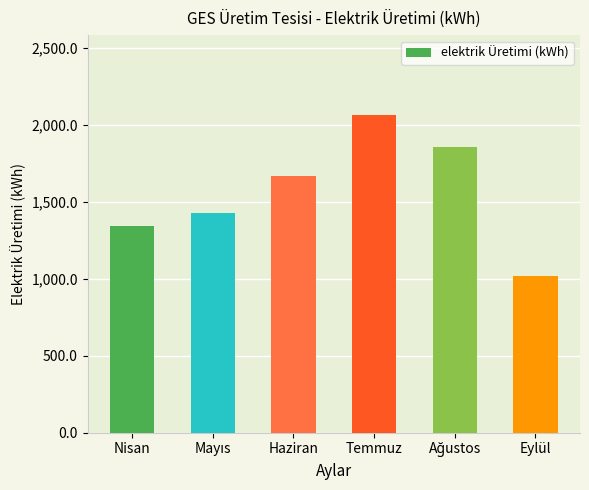

What is the value of the 3rd bar from the left?

1668.0